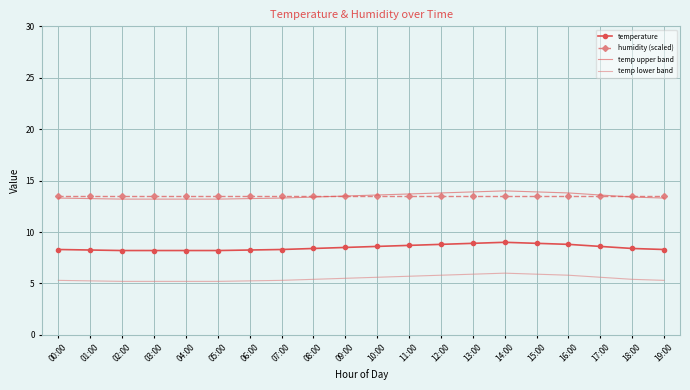

What is the maximum value shown in the chart?

14.0